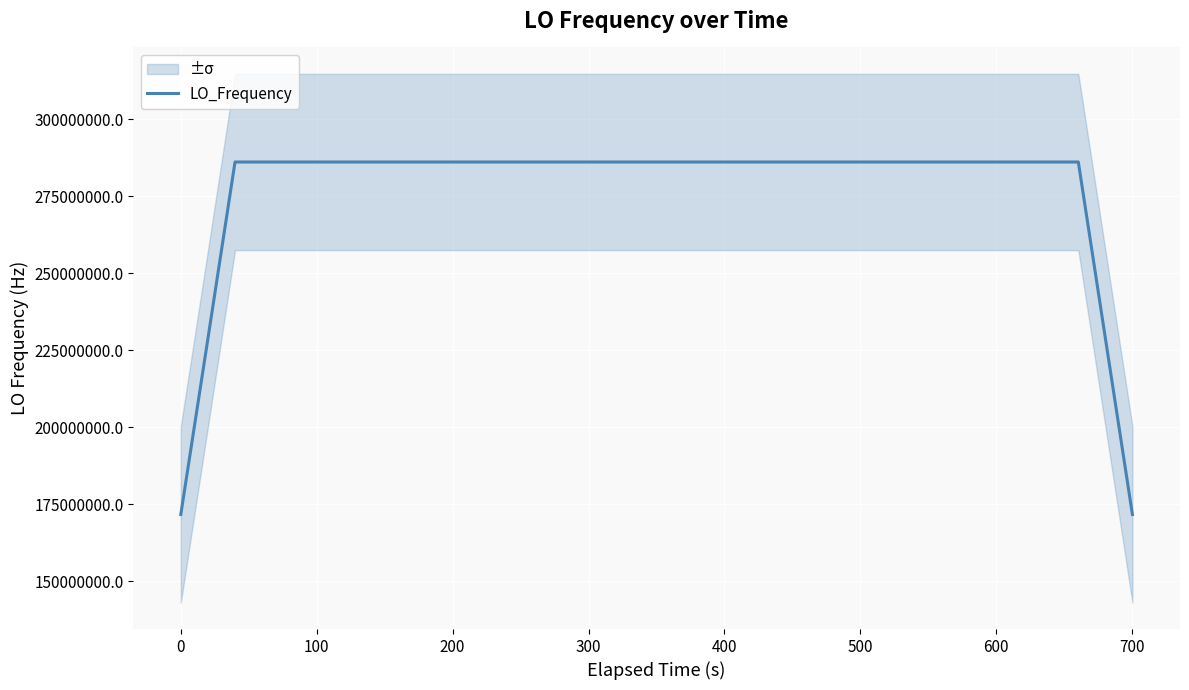

What is the maximum value for LO_Frequency?

286047000.9